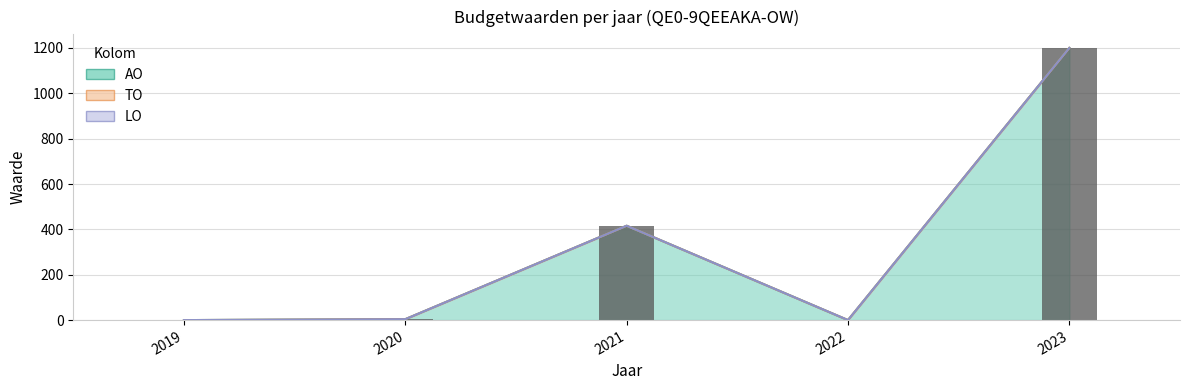

What are all the series names shown in the legend?

AO, TO, LO